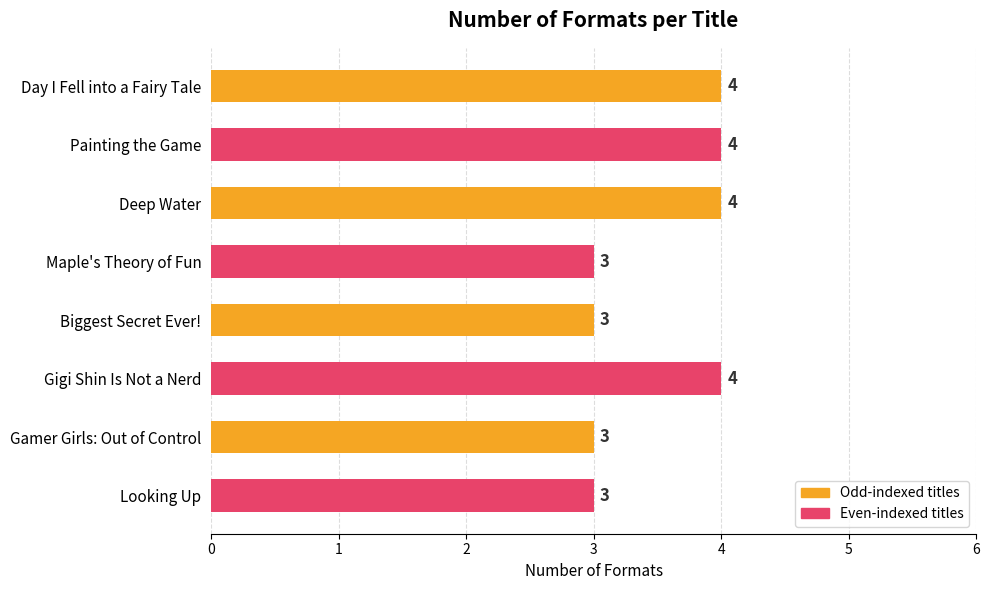

What is the difference between the maximum and minimum values?

1